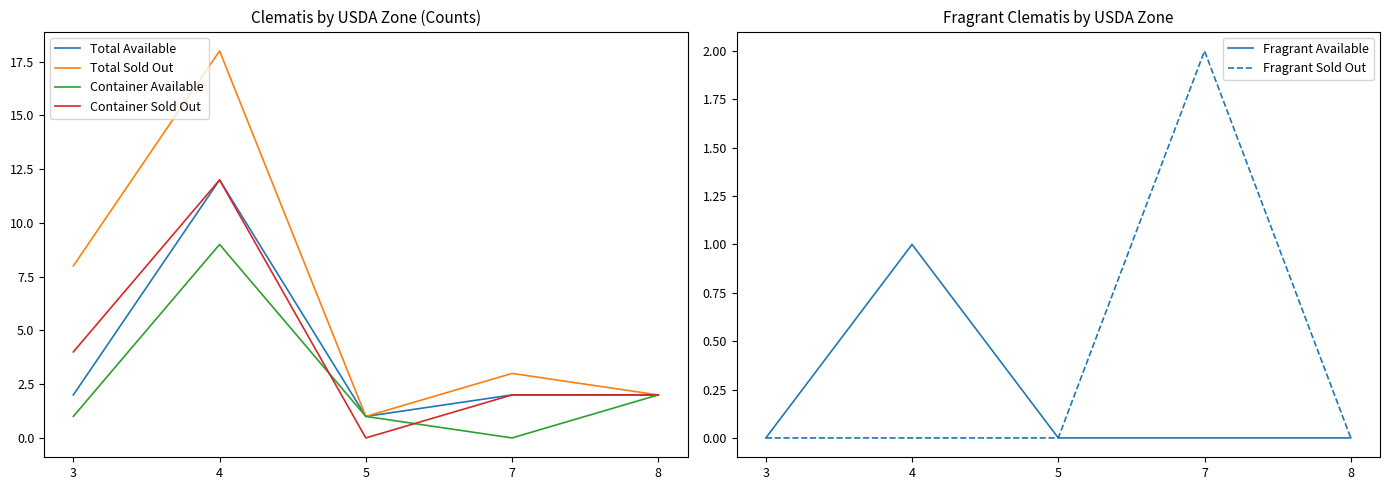

Reading right to left, extract all data points from this chart.

Total Available: 2	2	1	12	2
Total Sold Out: 2	3	1	18	8
Container Available: 2	0	1	9	1
Container Sold Out: 2	2	0	12	4
Fragrant Available: 0	0	0	1	0
Fragrant Sold Out: 0	2	0	0	0